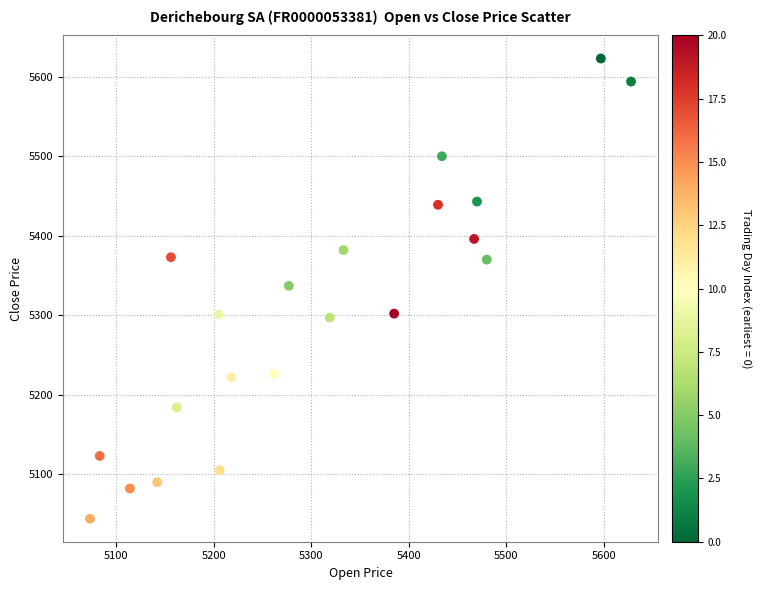

What is the range of Y values (max minus min)?

579